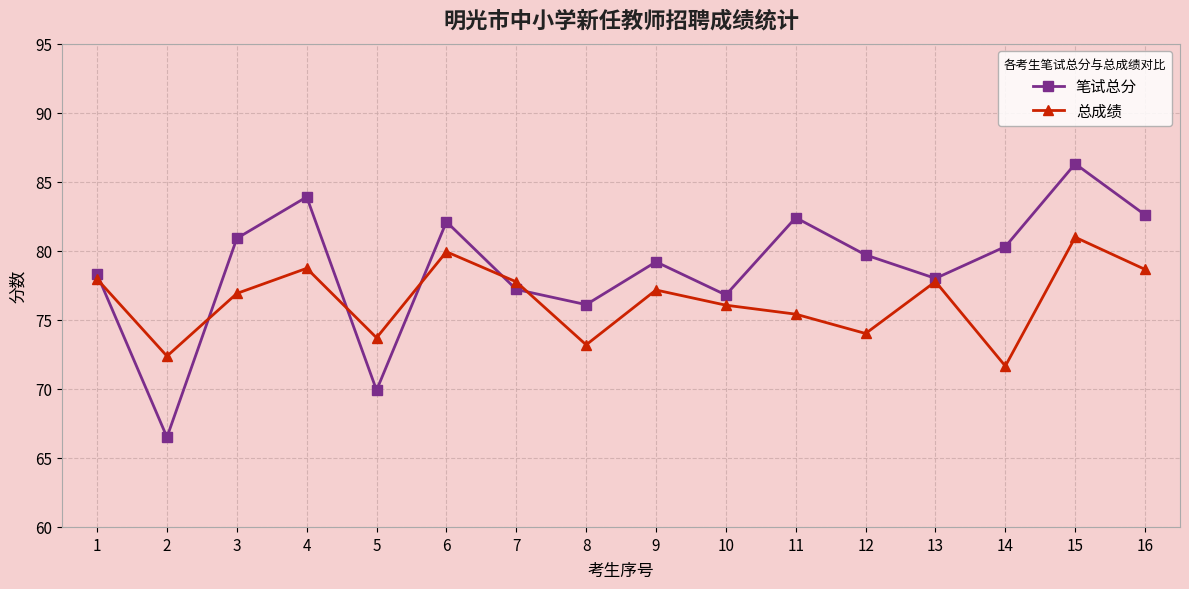

What is the average value of the 总成绩 series?

76.4